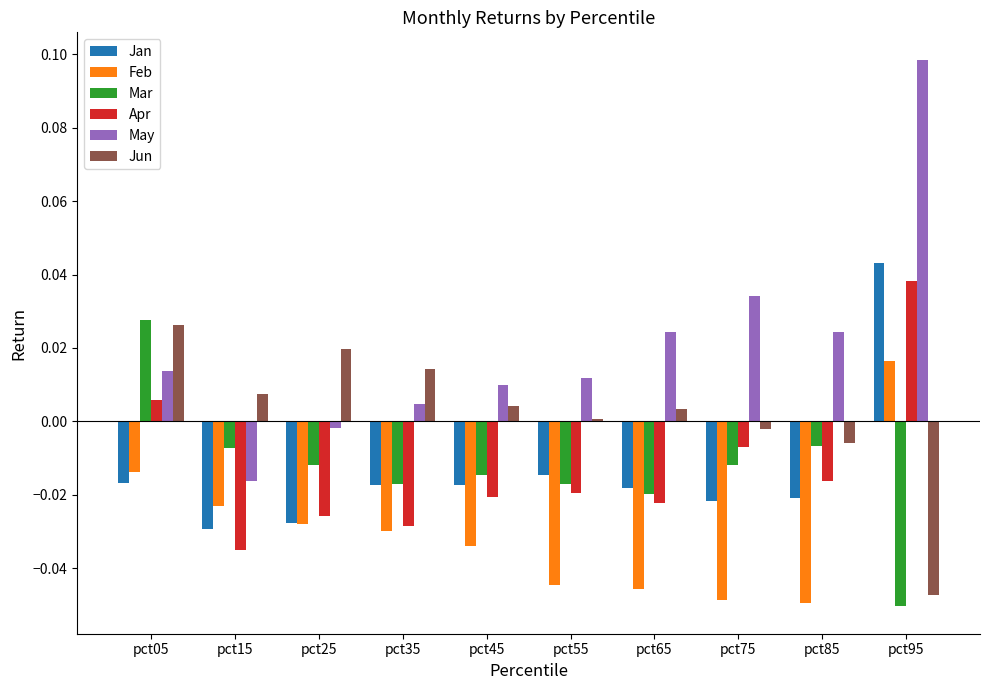

The Jun series shows -0.0 at pct75. True or false?

True